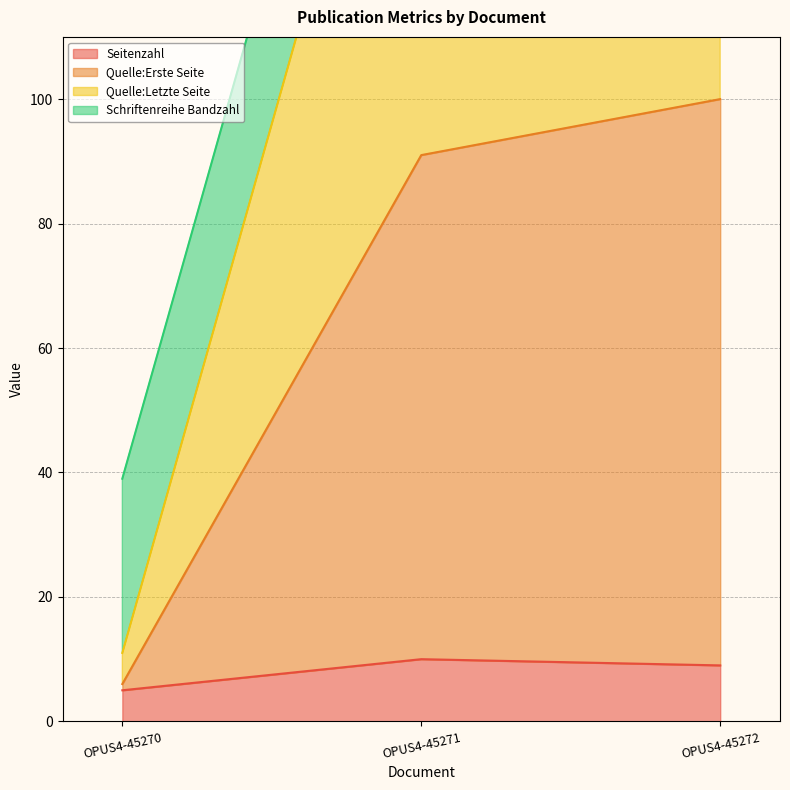

Which has a higher value, OPUS4-45270 or OPUS4-45272?

OPUS4-45272